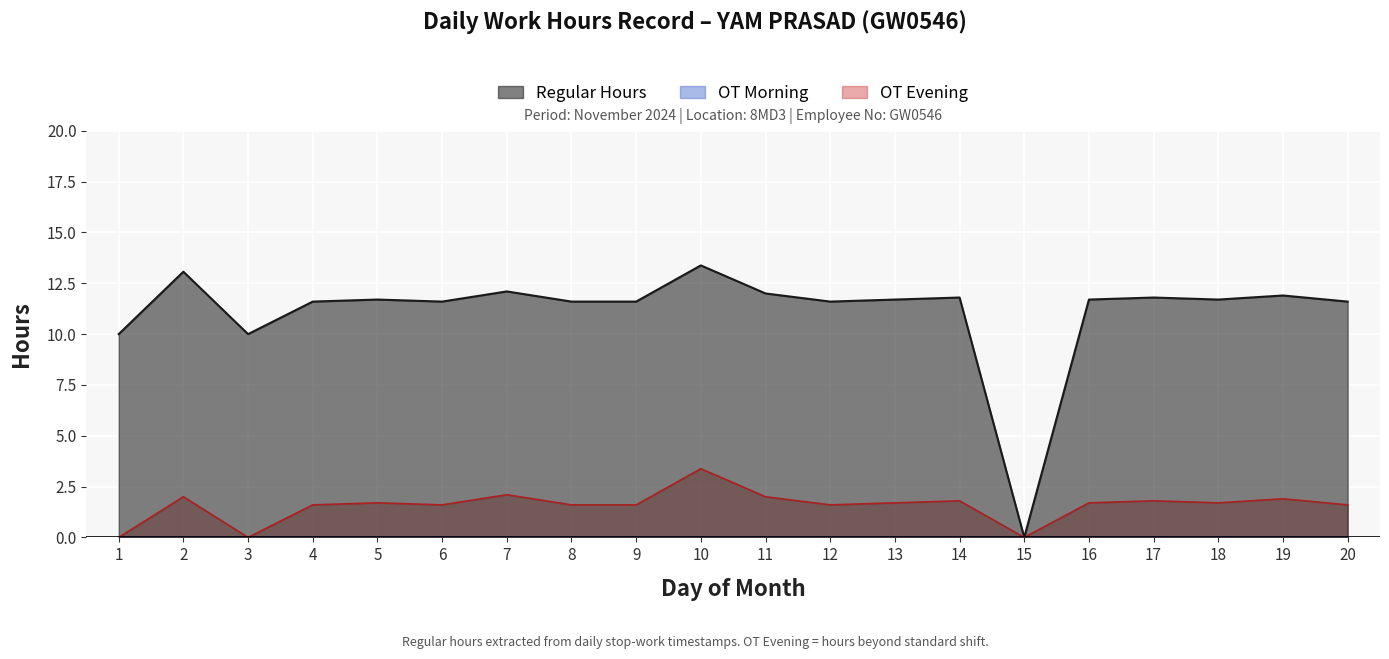

What is the maximum value shown in the chart?

13.4